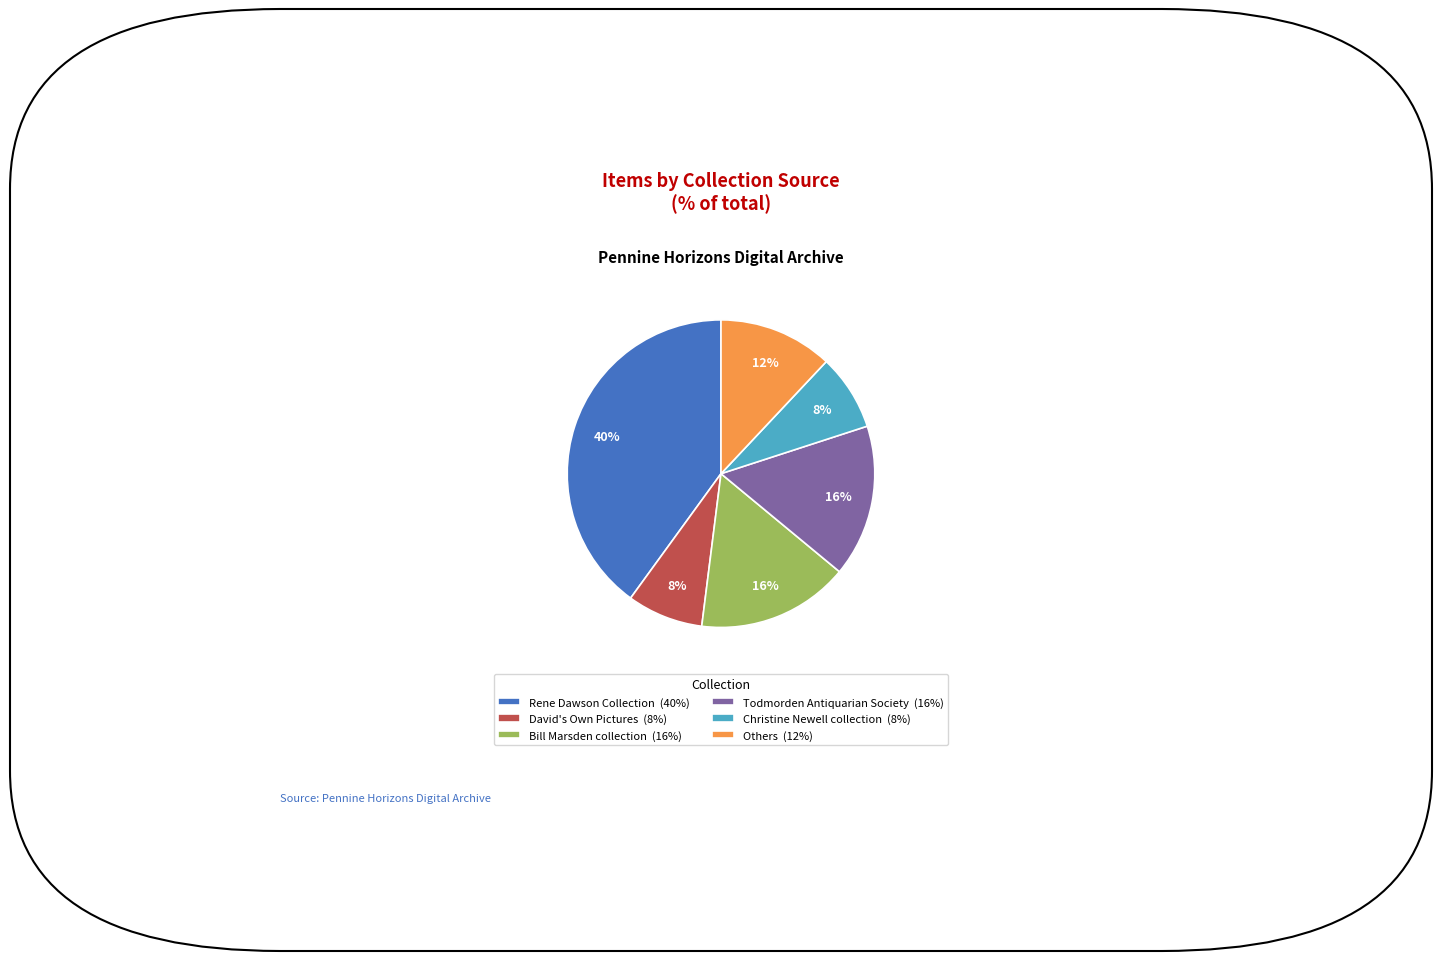

What is the largest slice in the pie chart?

Rene Dawson Collection (40%)